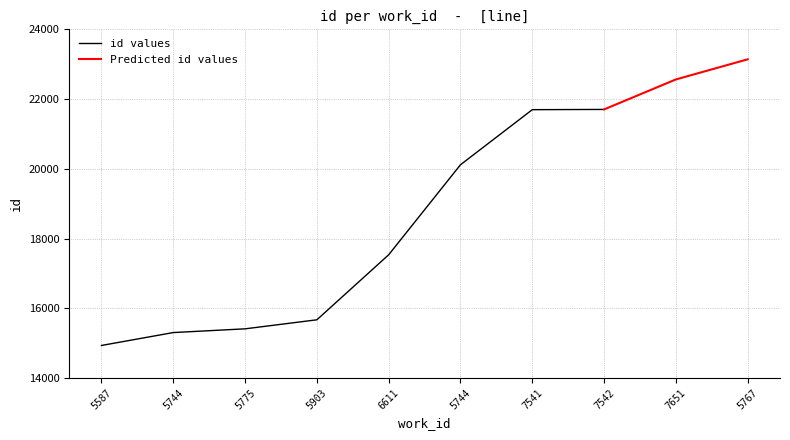

Where is the data nearest to the value 19037?

5744